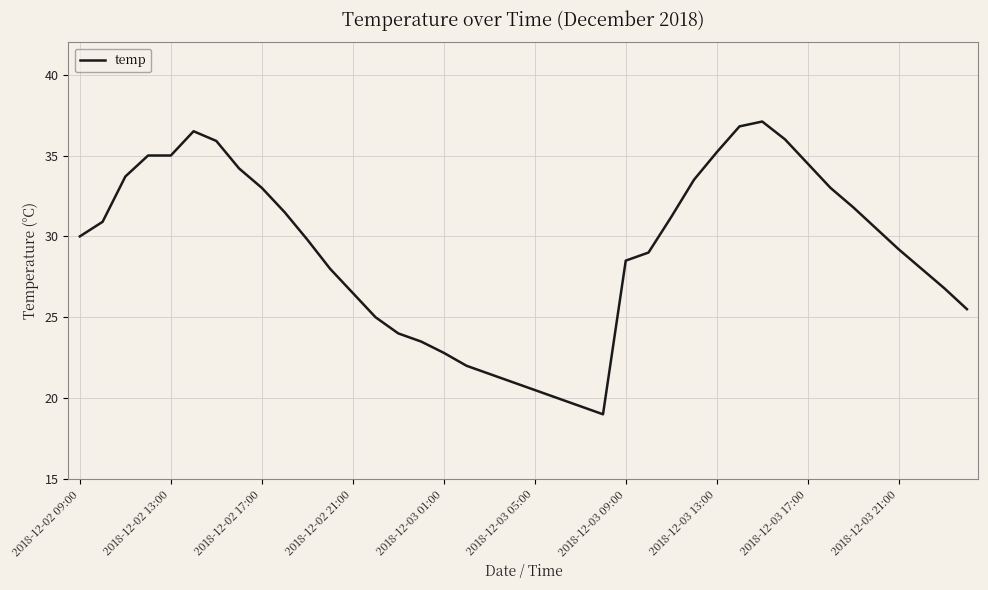

What is the greatest value displayed?

37.1